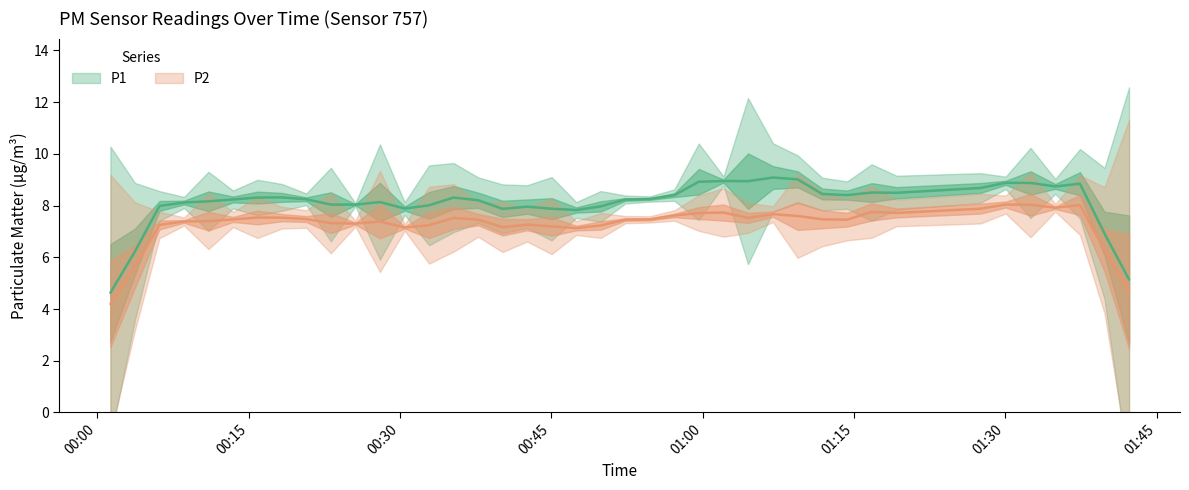

What is the total value across all series at 29?

16.9